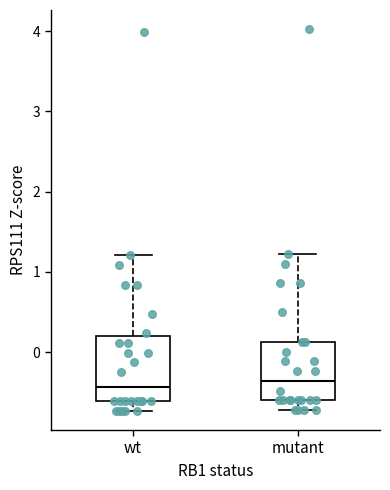

Reading left to right, read every box against the y-axis: the position of its median line, the range the box covers, and the ends of its whiskers. The values are not printed on the chart, so give them approximately, as read against the axis.

wt: median -0.4, box -0.6 to 0.2, whiskers -0.7 to 1.2
mutant: median -0.4, box -0.6 to 0.1, whiskers -0.7 to 1.2